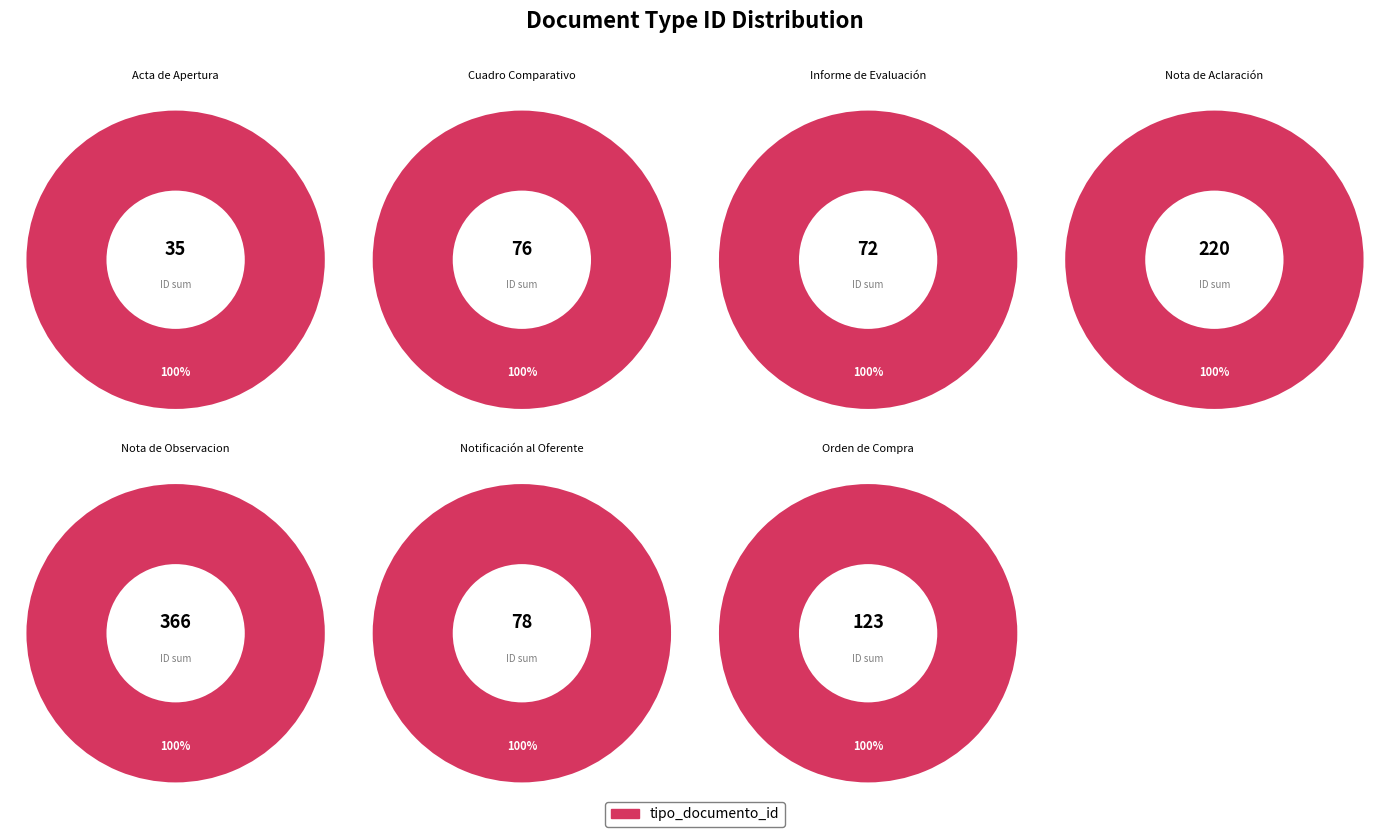

What percentage is the Nota de Observacion slice, to the nearest percent?

38%